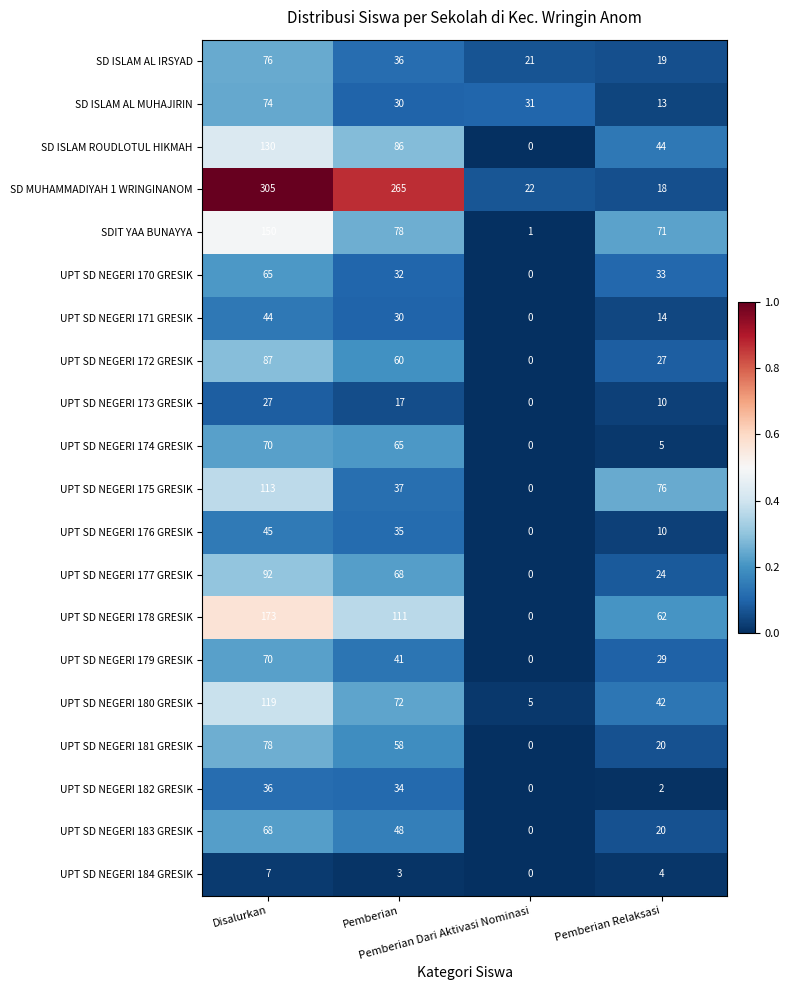

At how many categories does at least one series exceed 0?

4